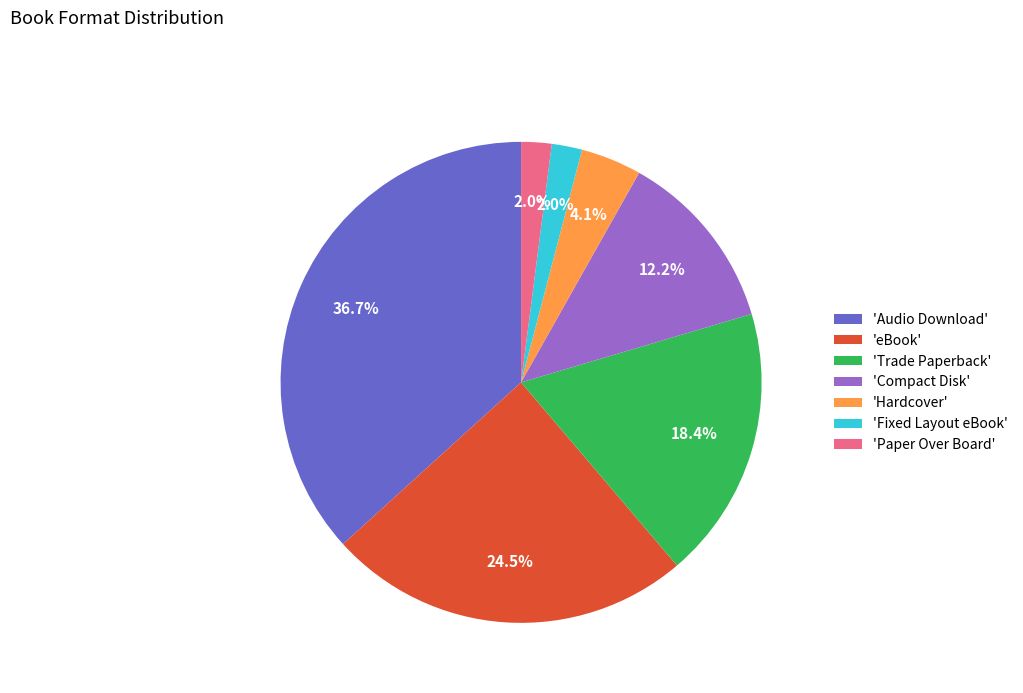

How many segments does this pie chart have?

7